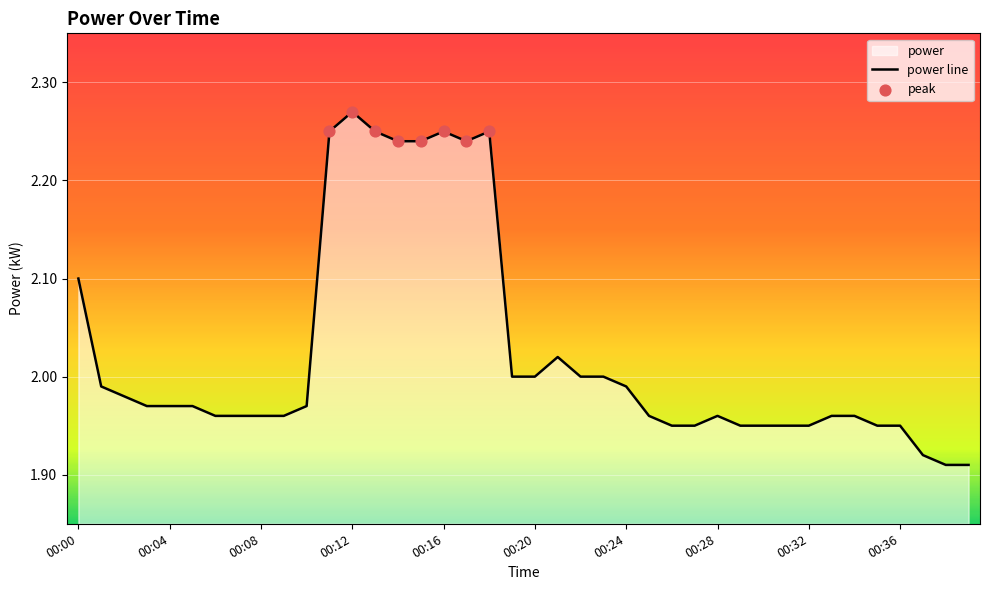

Between 00:02 and 00:37, which is larger?

00:02